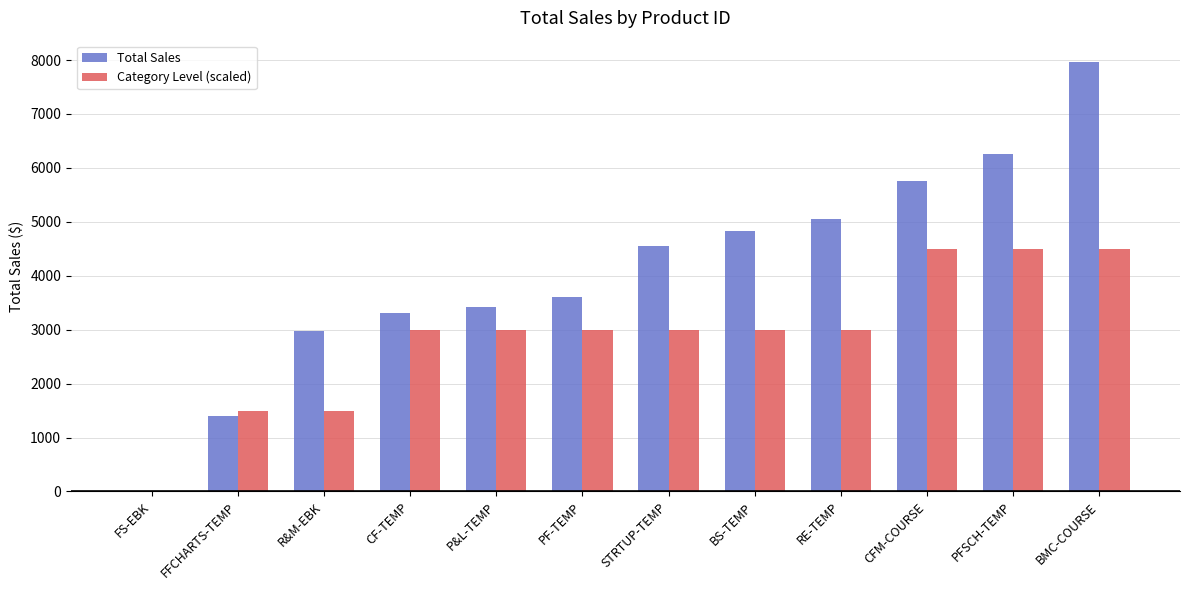

What is the approximate value of Category Level (scaled) at P&L-TEMP?

3000.0